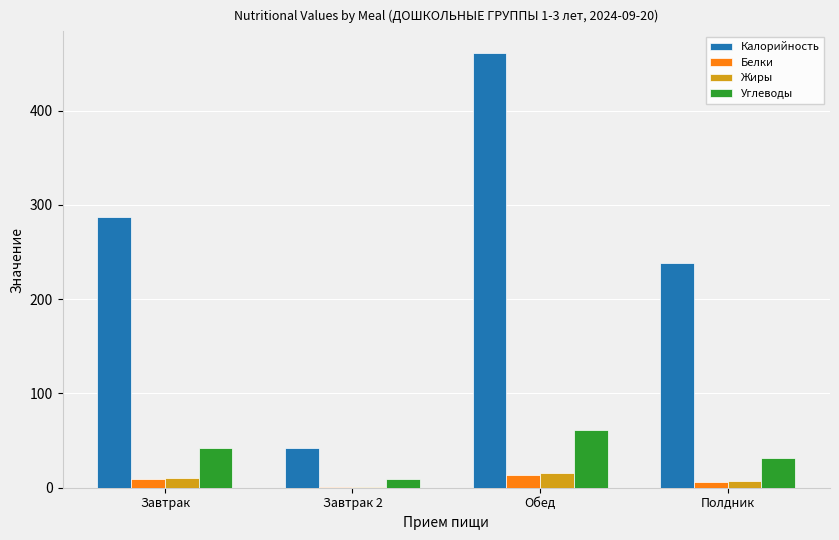

The value of Калорийность at Обед is 460.9. True or false?

True